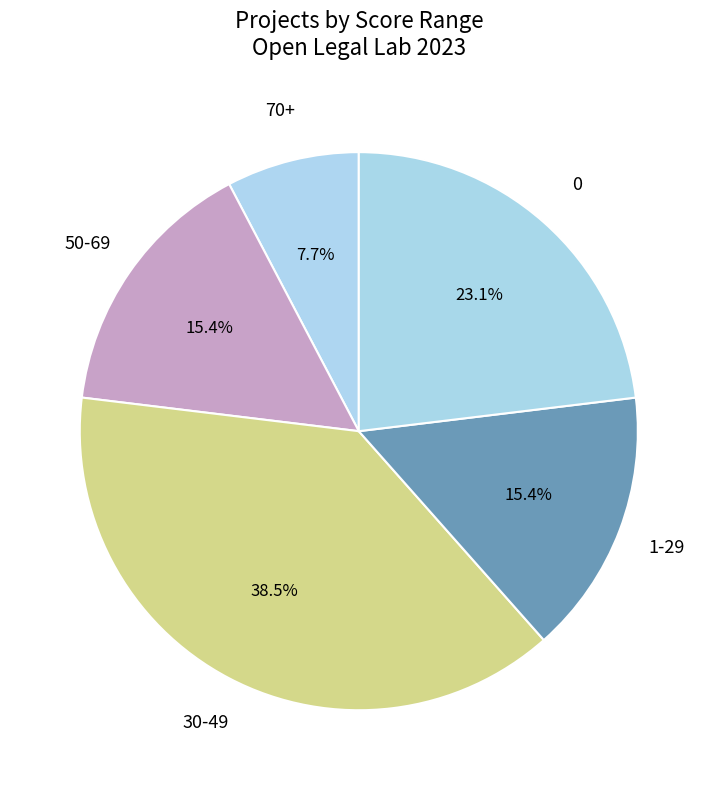

What is the ratio of the value at 1-29 to the value at 0?

0.7